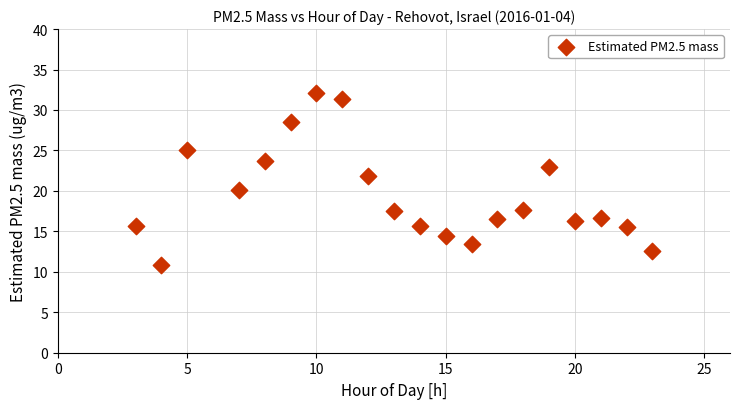

What is the range of X values (max minus min)?

20.0